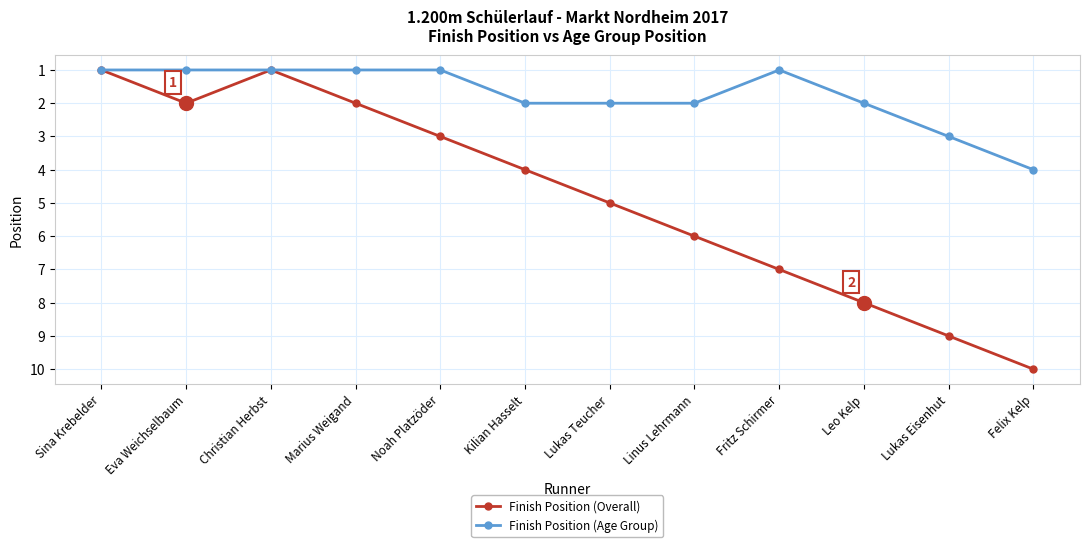

What is the highest value of the Finish Position (Overall) series?

10